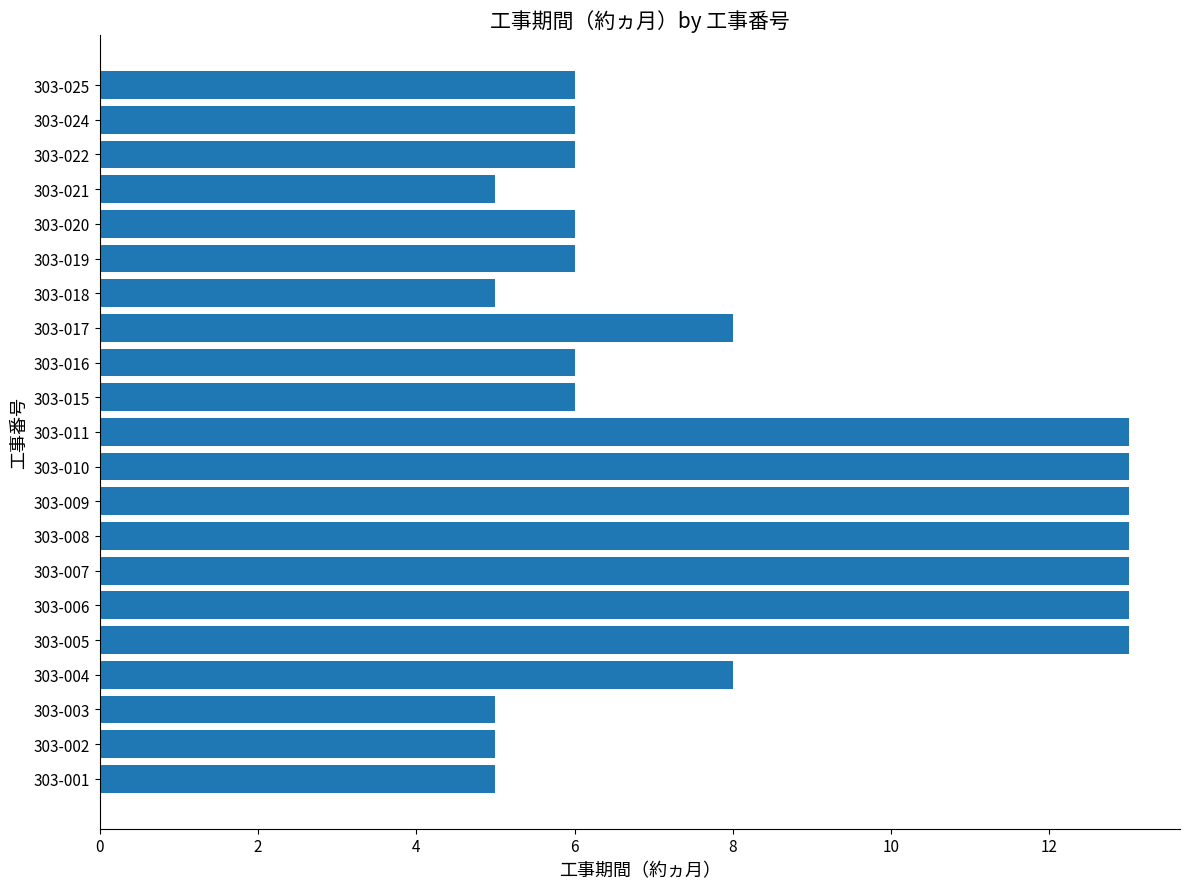

What is the maximum value shown in the chart?

13